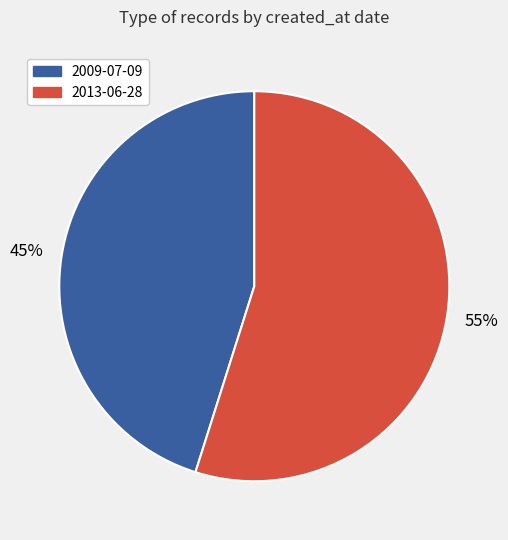

What percentage is the 2013-06-28 slice, to the nearest percent?

55%